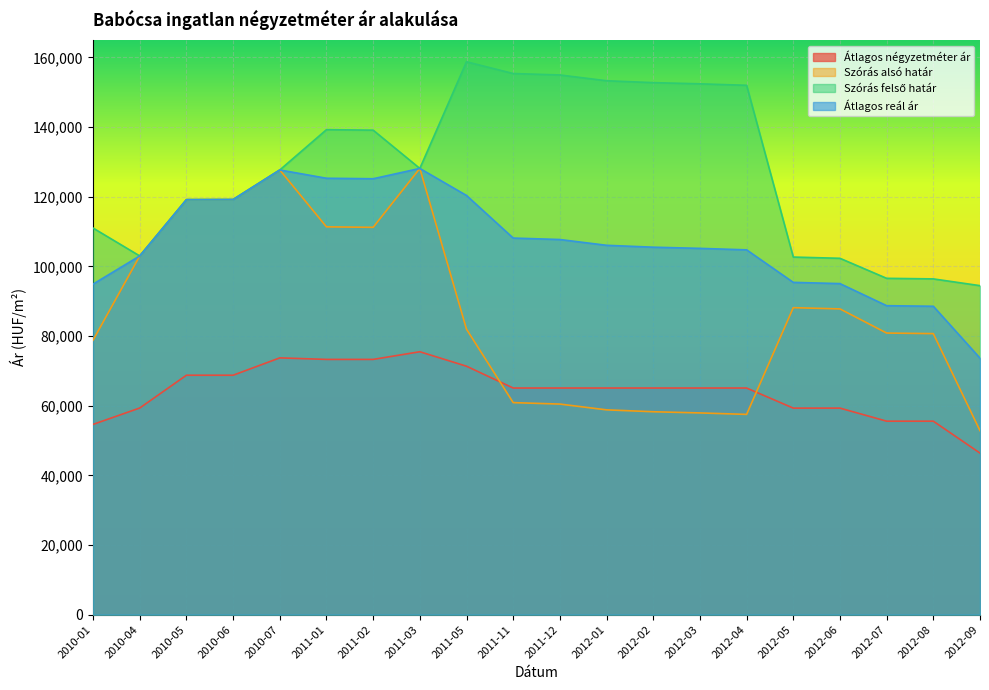

Does the chart display data point markers on the line(s)?

No